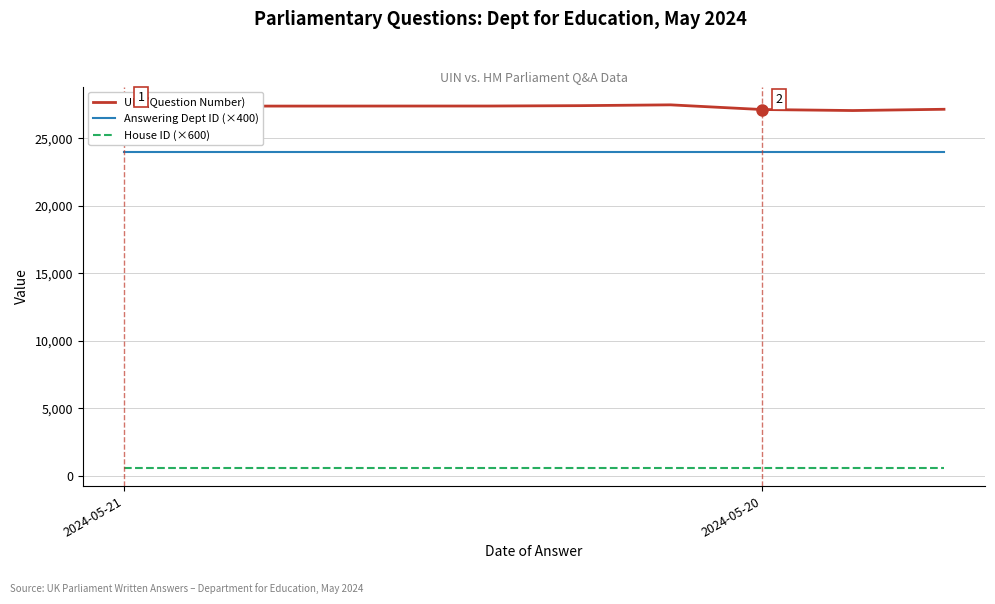

In UIN (Question Number), how many points are higher than both neighbors (excluding endpoints)?

1